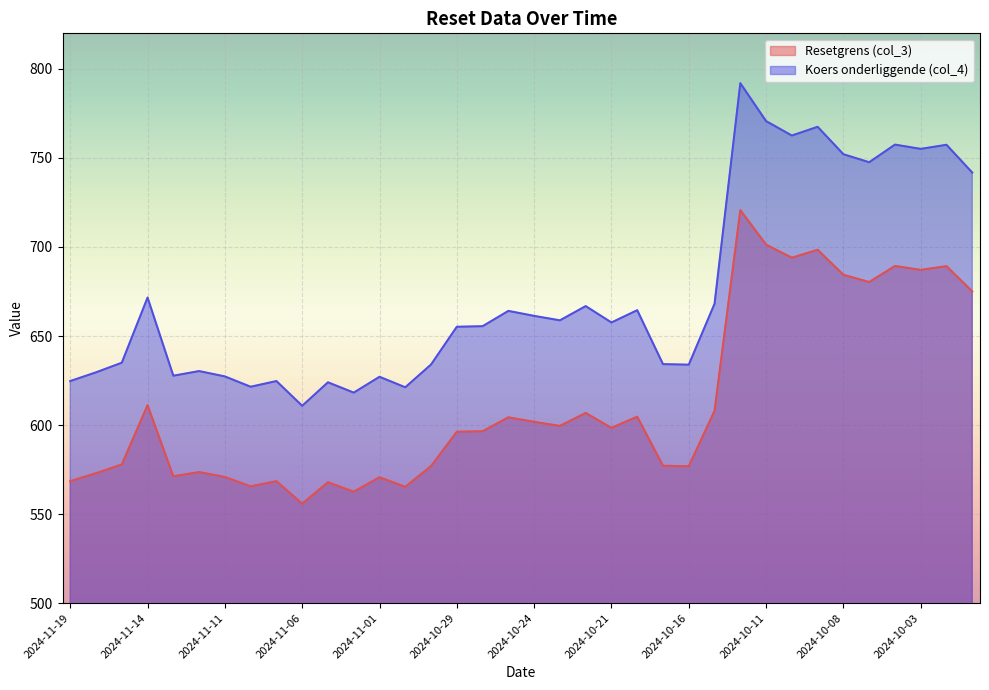

How many values in the Resetgrens (col_3) series exceed 598?

18